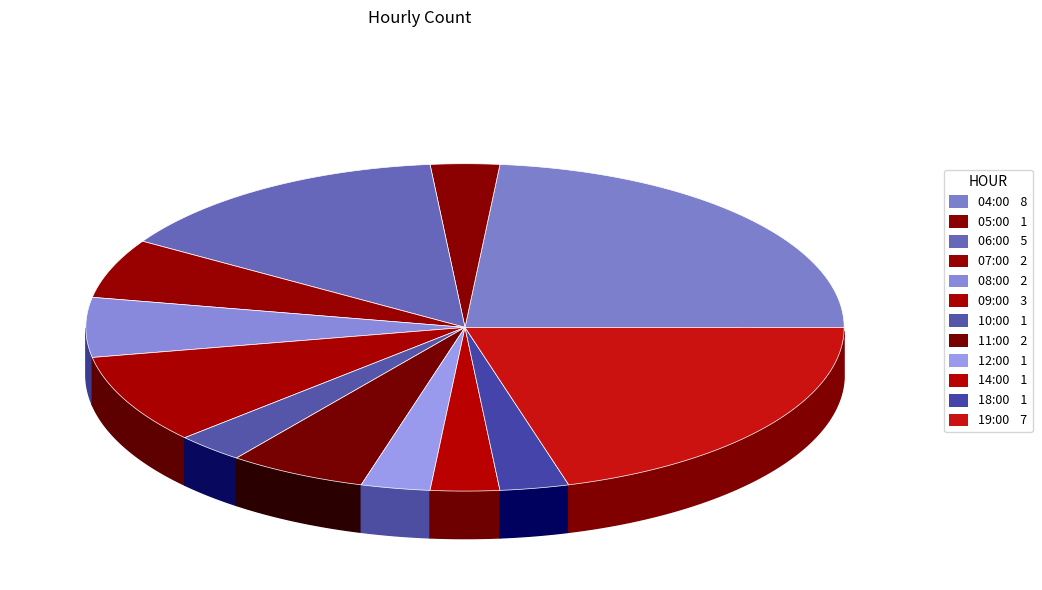

Rank the categories by value from highest to lowest.

04:00, 19:00, 06:00, 09:00, 07:00, 08:00, 11:00, 05:00, 10:00, 12:00, 14:00, 18:00